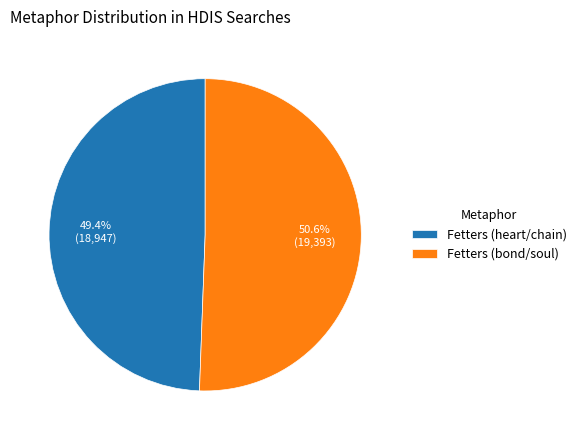

What portion of the pie excludes Fetters (heart/chain)?

50.6%